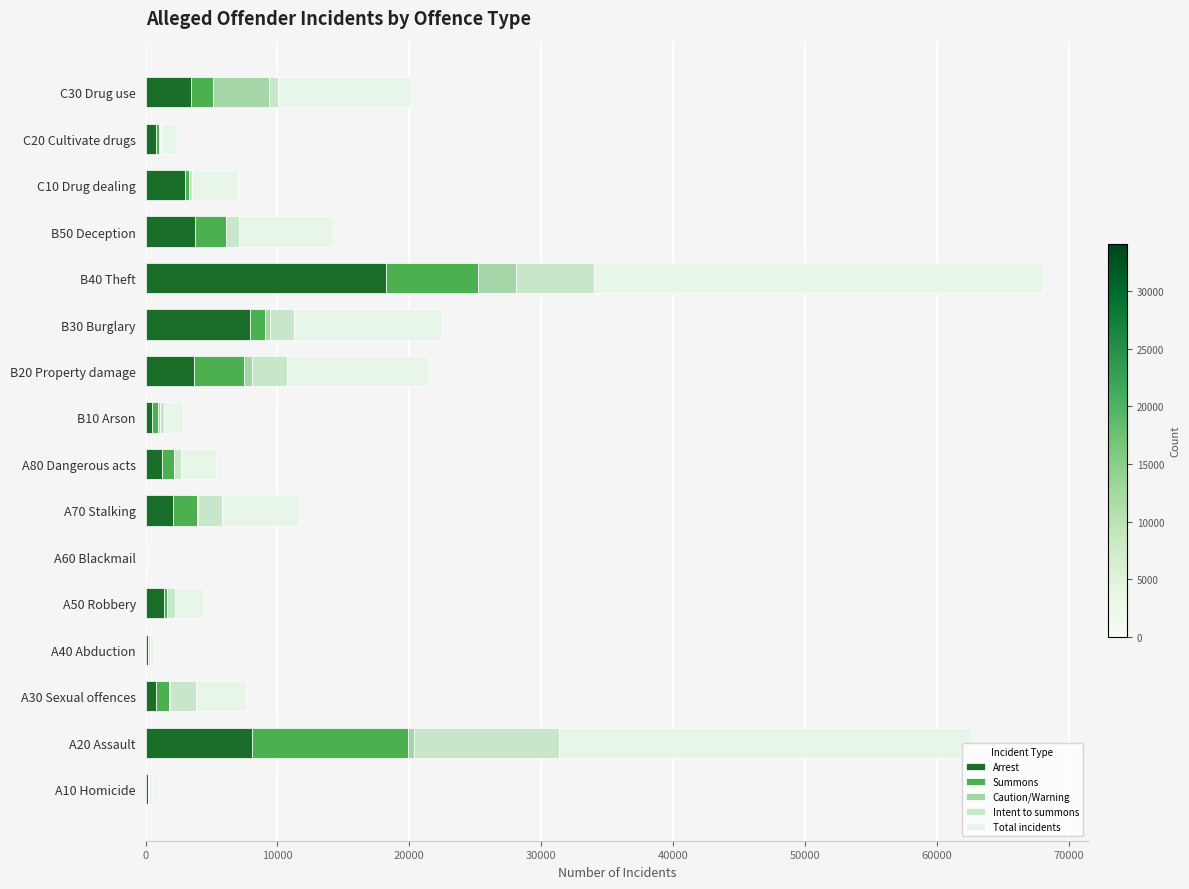

What is the highest value of the Arrest series?

18228